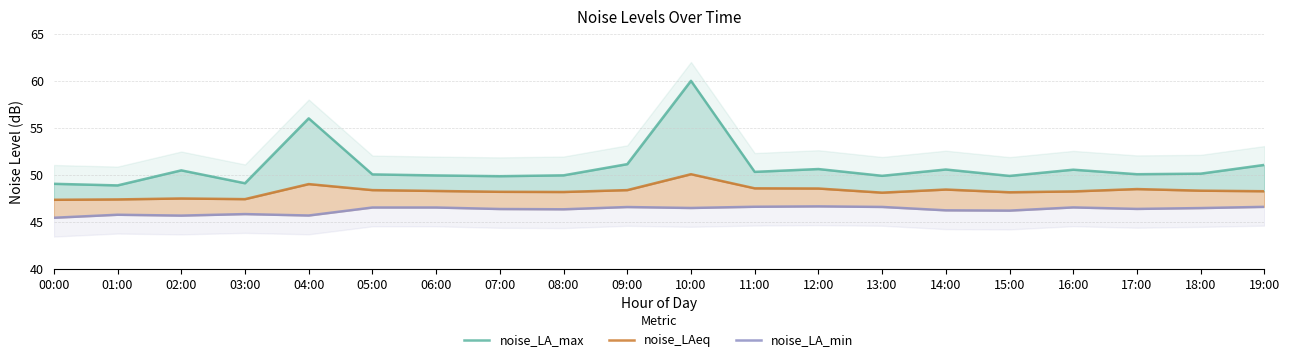

How many values in the noise_LA_max series are below 50?

8